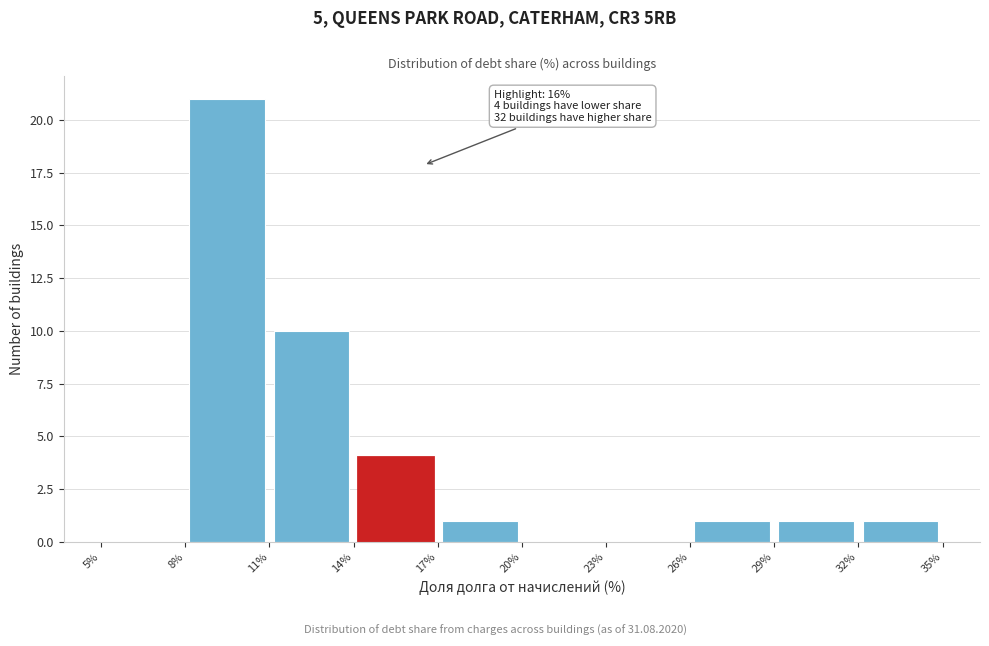

Over which range of the x-axis is the bar tallest?

8% to 11%